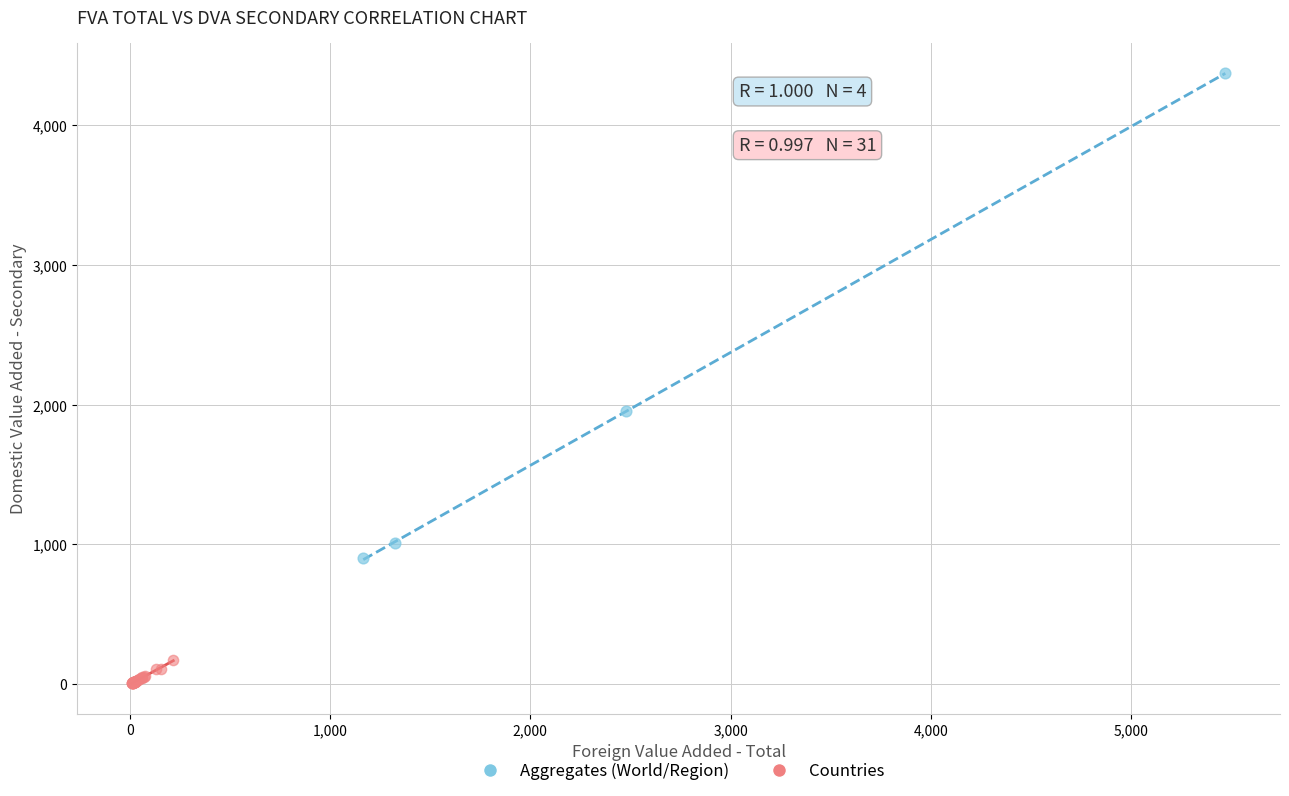

Which series has the largest Y range (max minus min)?

Aggregates (World/Region)